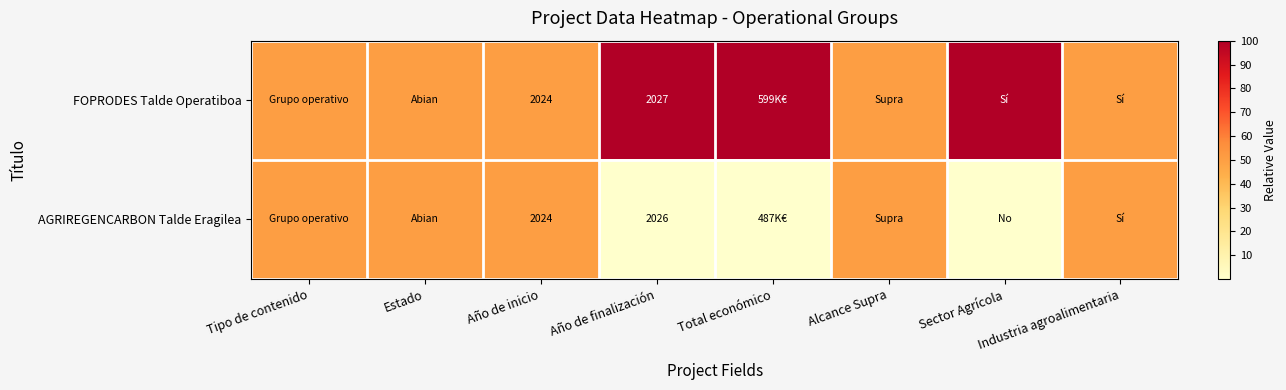

What is the total value across all series at Año de inicio?

4048